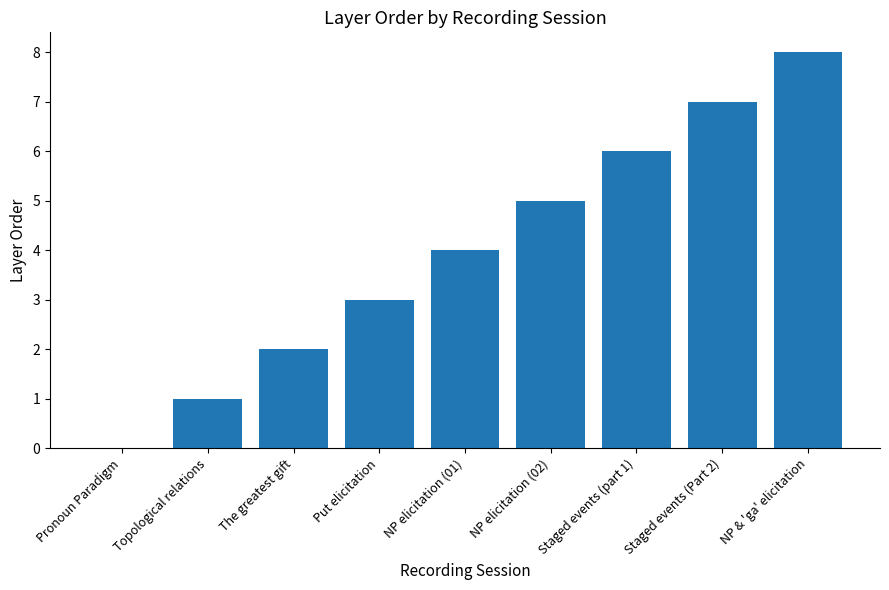

True or false: the data shows 8 at NP & 'ga' elicitation.

True